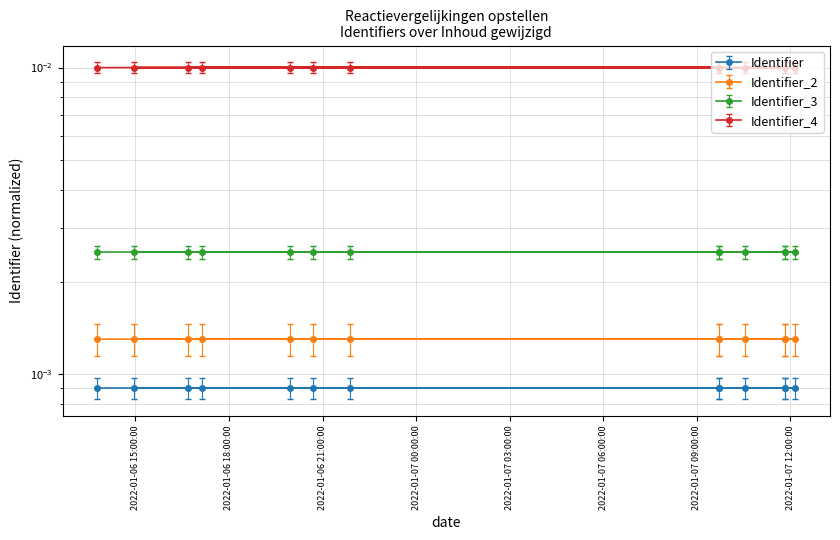

True or false: Identifier_2 and Identifier intersect in this chart.

False